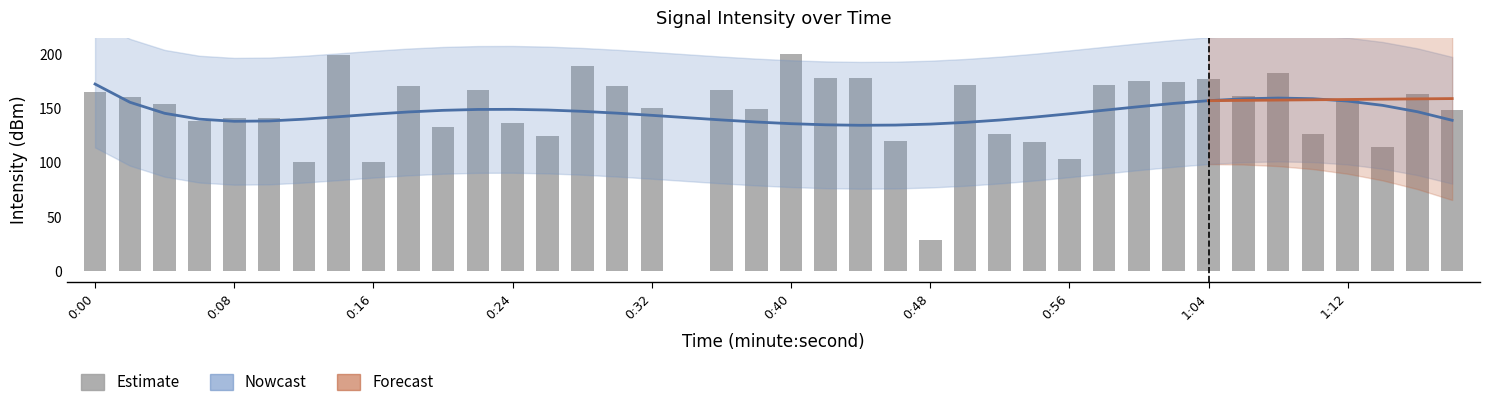

The value at 0:24 is 238.6. True or false?

False